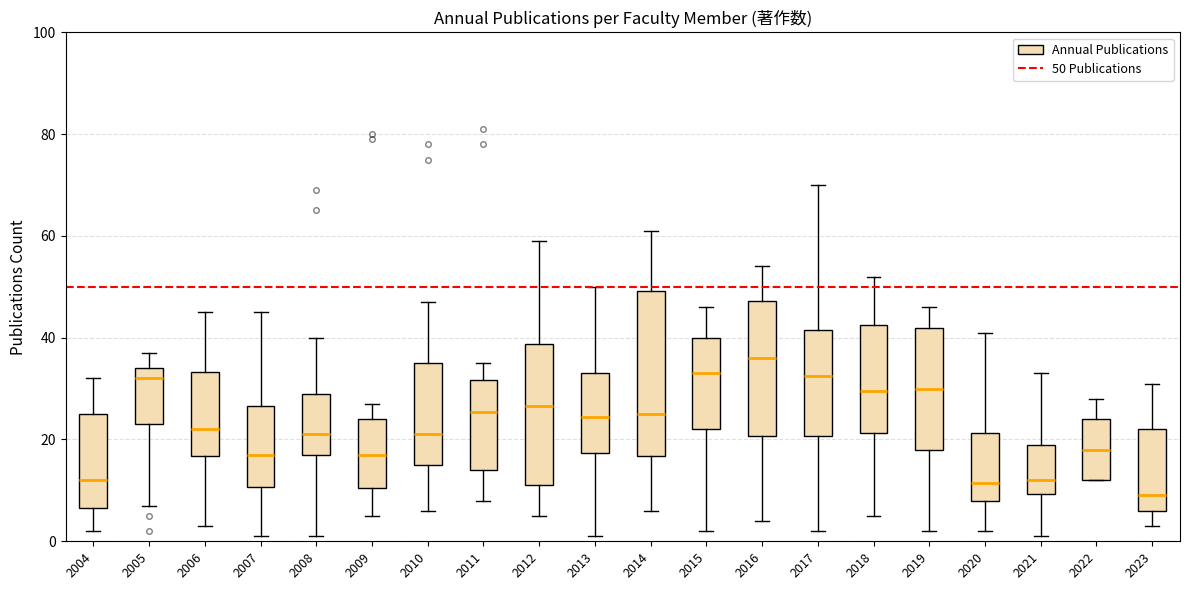

Reading left to right, transcribe this box plot: for each box, give where its median line is, the range the box spans, and where its two whiskers end, as read against the y-axis. The values are not printed on the chart, so give them approximately, as read against the axis.

2004: median 12, box 6 to 26, whiskers 2 to 32
2005: median 32, box 24 to 34, whiskers 8 to 38
2006: median 22, box 16 to 34, whiskers 4 to 46
2007: median 18, box 10 to 26, whiskers 2 to 46
2008: median 22, box 18 to 30, whiskers 2 to 40
2009: median 18, box 10 to 24, whiskers 6 to 28
2010: median 22, box 16 to 36, whiskers 6 to 48
2011: median 26, box 14 to 32, whiskers 8 to 36
2012: median 26, box 12 to 38, whiskers 6 to 60
2013: median 24, box 18 to 34, whiskers 2 to 50
2014: median 26, box 16 to 50, whiskers 6 to 62
2015: median 34, box 22 to 40, whiskers 2 to 46
2016: median 36, box 20 to 48, whiskers 4 to 54
2017: median 32, box 20 to 42, whiskers 2 to 70
2018: median 30, box 22 to 42, whiskers 6 to 52
2019: median 30, box 18 to 42, whiskers 2 to 46
2020: median 12, box 8 to 22, whiskers 2 to 42
2021: median 12, box 10 to 20, whiskers 2 to 34
2022: median 18, box 12 to 24, whiskers 12 to 28
2023: median 10, box 6 to 22, whiskers 4 to 32